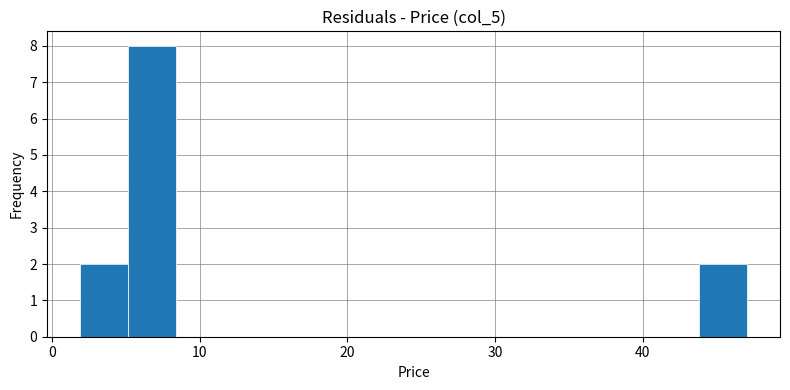

Read against the x-axis, roughly where is the centre of the tallest bar?

7